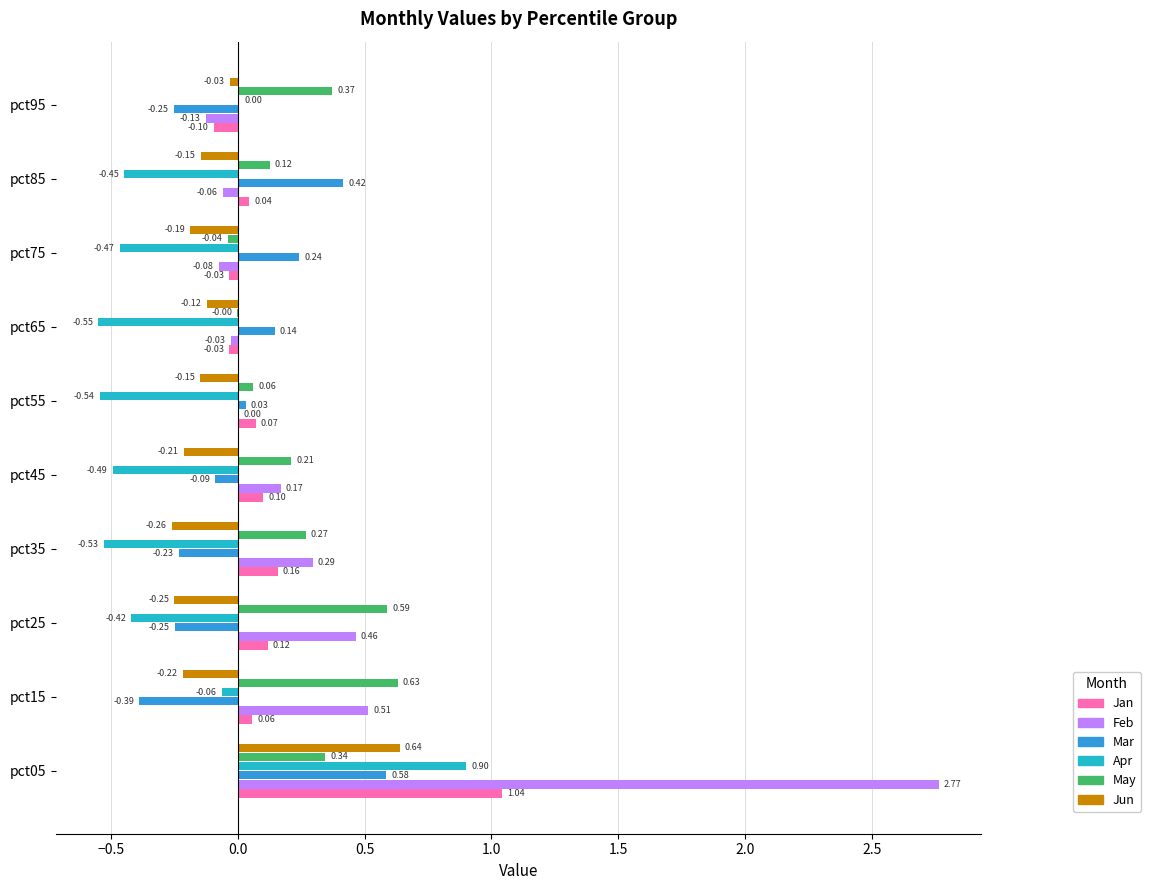

At which category is the sum across all series the highest?

pct05